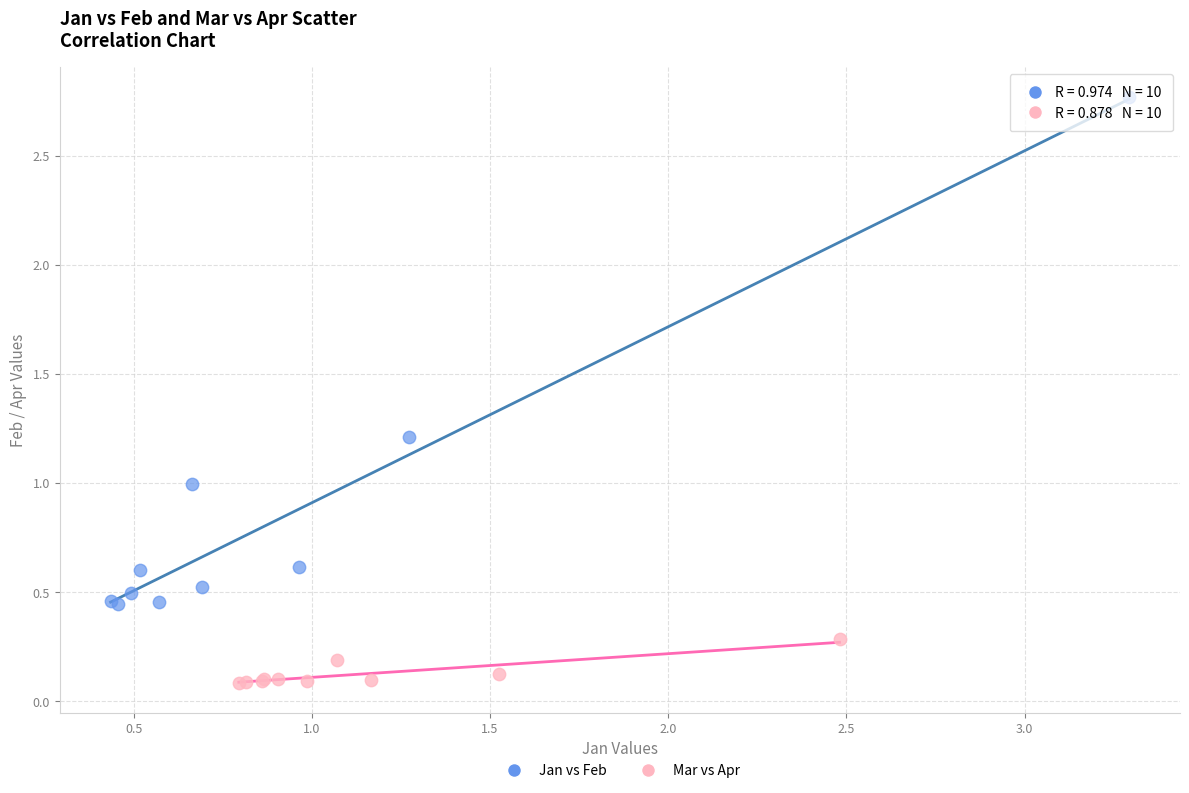

Which series has the widest spread of Y values?

Jan vs Feb